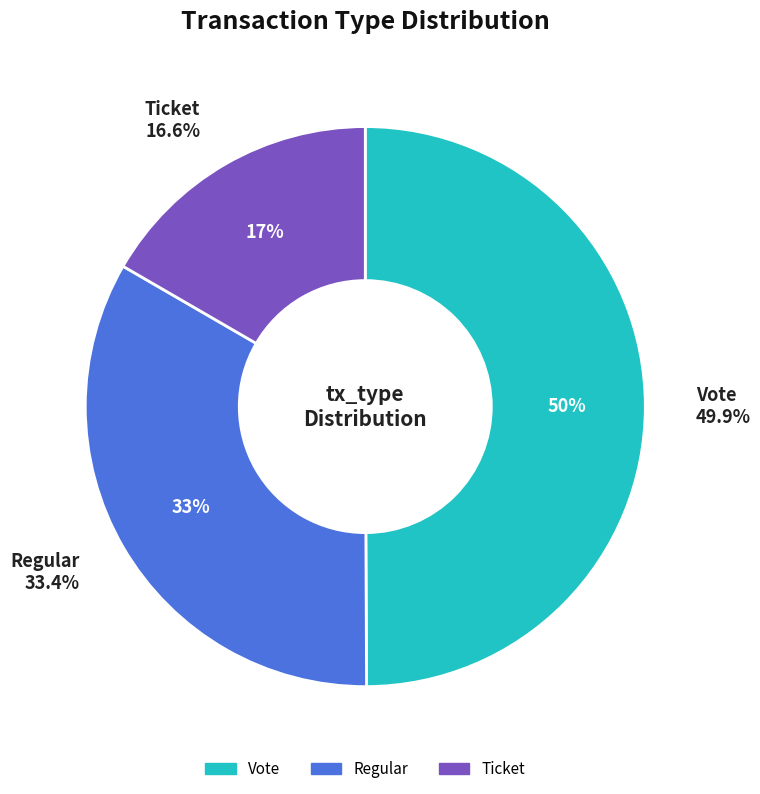

Do Vote and Vote together represent more than half of the pie?

No